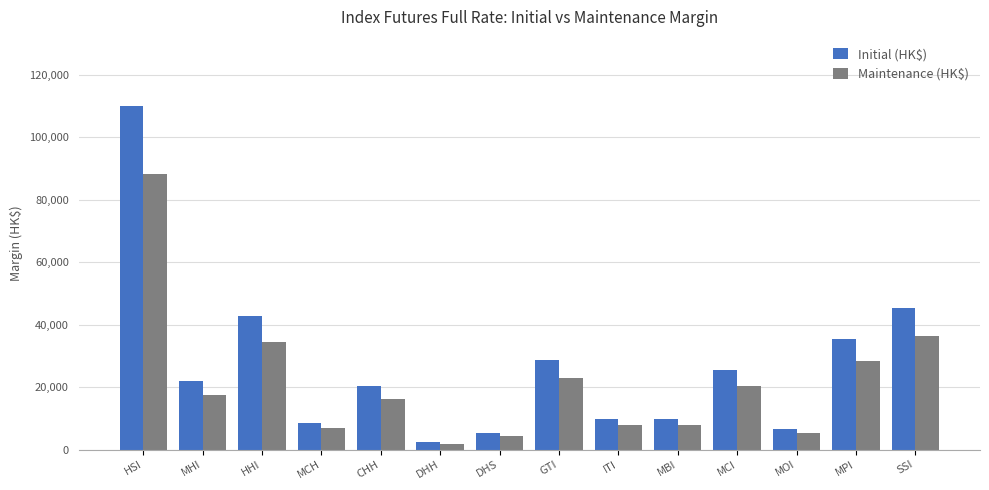

The Maintenance (HK$) series shows 88099 at HSI. True or false?

True